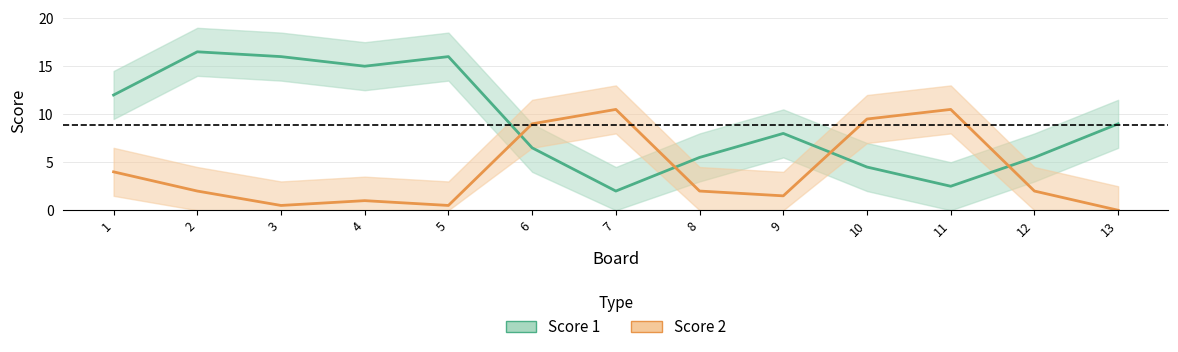

Reading right to left, extract all data points from this chart.

Score 1: 13=9.0	12=5.5	11=2.5	10=4.5	9=8.0	8=5.5	7=2.0	6=6.5	5=16.0	4=15.0	3=16.0	2=16.5	1=12.0
Score 2: 13=0.0	12=2.0	11=10.5	10=9.5	9=1.5	8=2.0	7=10.5	6=9.0	5=0.5	4=1.0	3=0.5	2=2.0	1=4.0